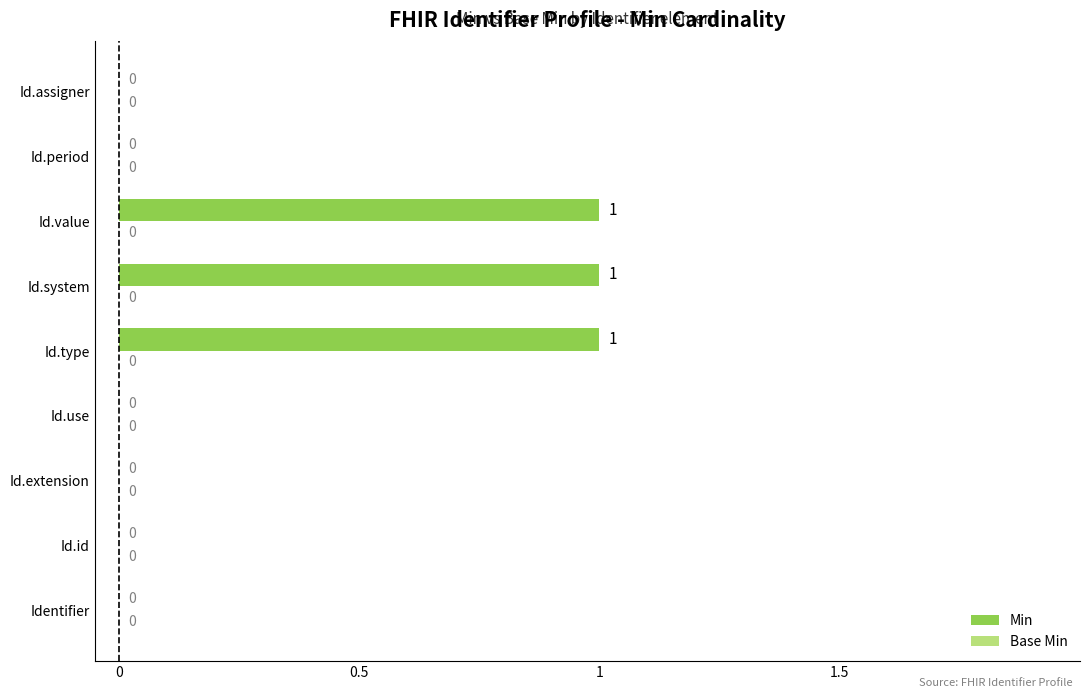

What is the sum of all values?

3